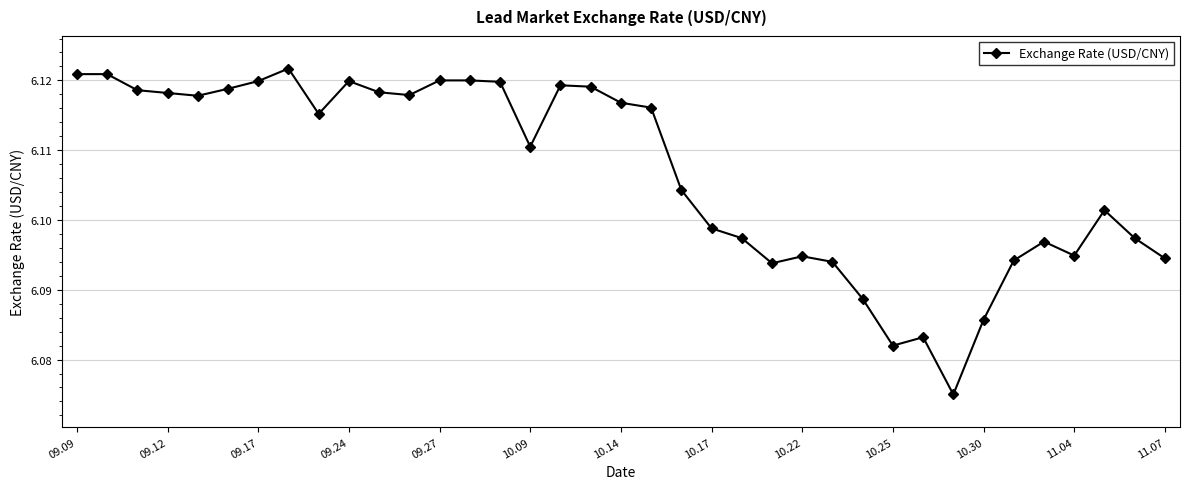

True or false: there are more than 0 points higher than both neighbors.

True